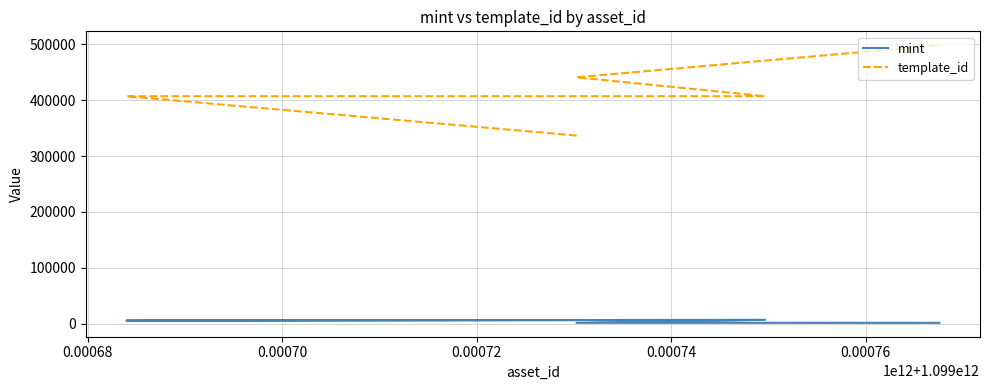

What are all the series names shown in the legend?

mint, template_id